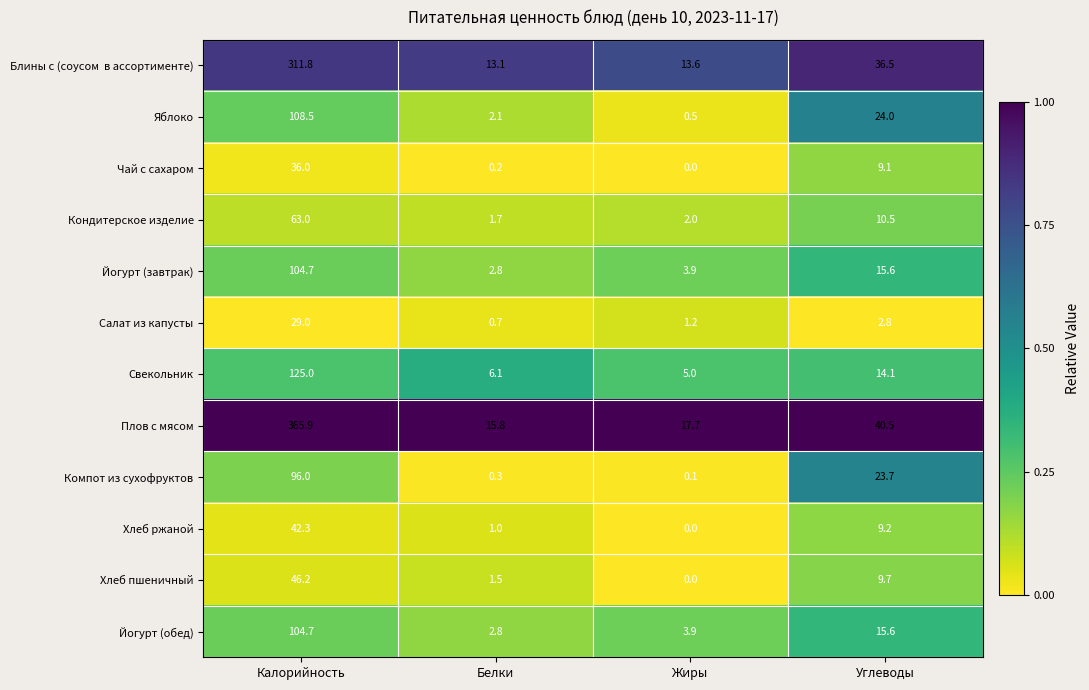

The Чай с сахаром series shows 36.0 at Калорийность. True or false?

True